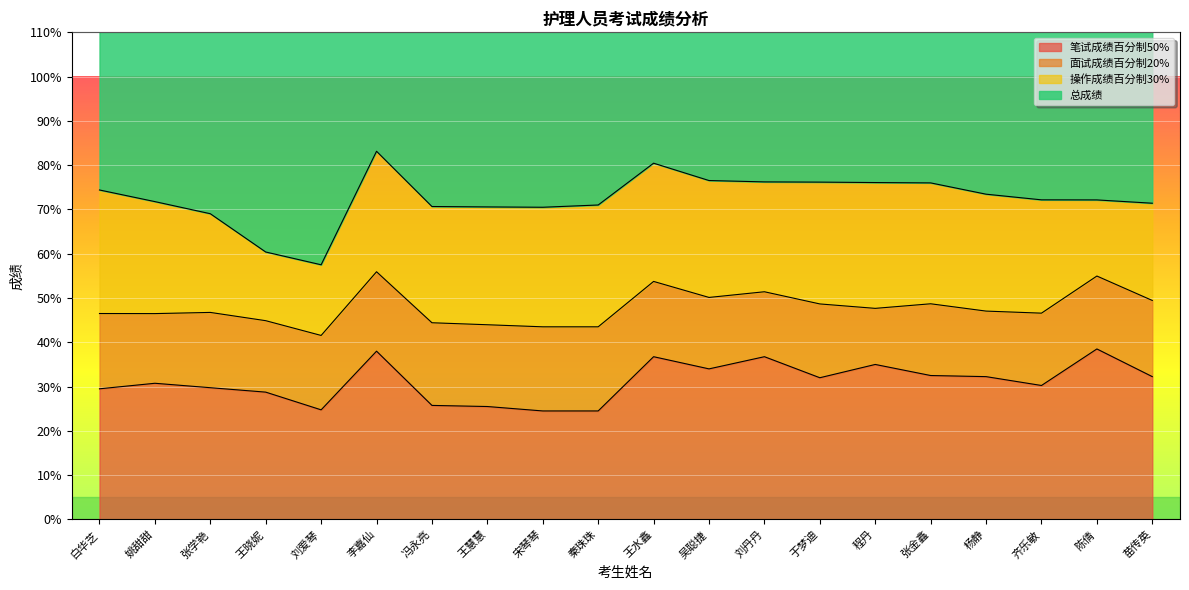

Is it true that 笔试成绩百分制50% equals 29.8 at 张学艳?

True